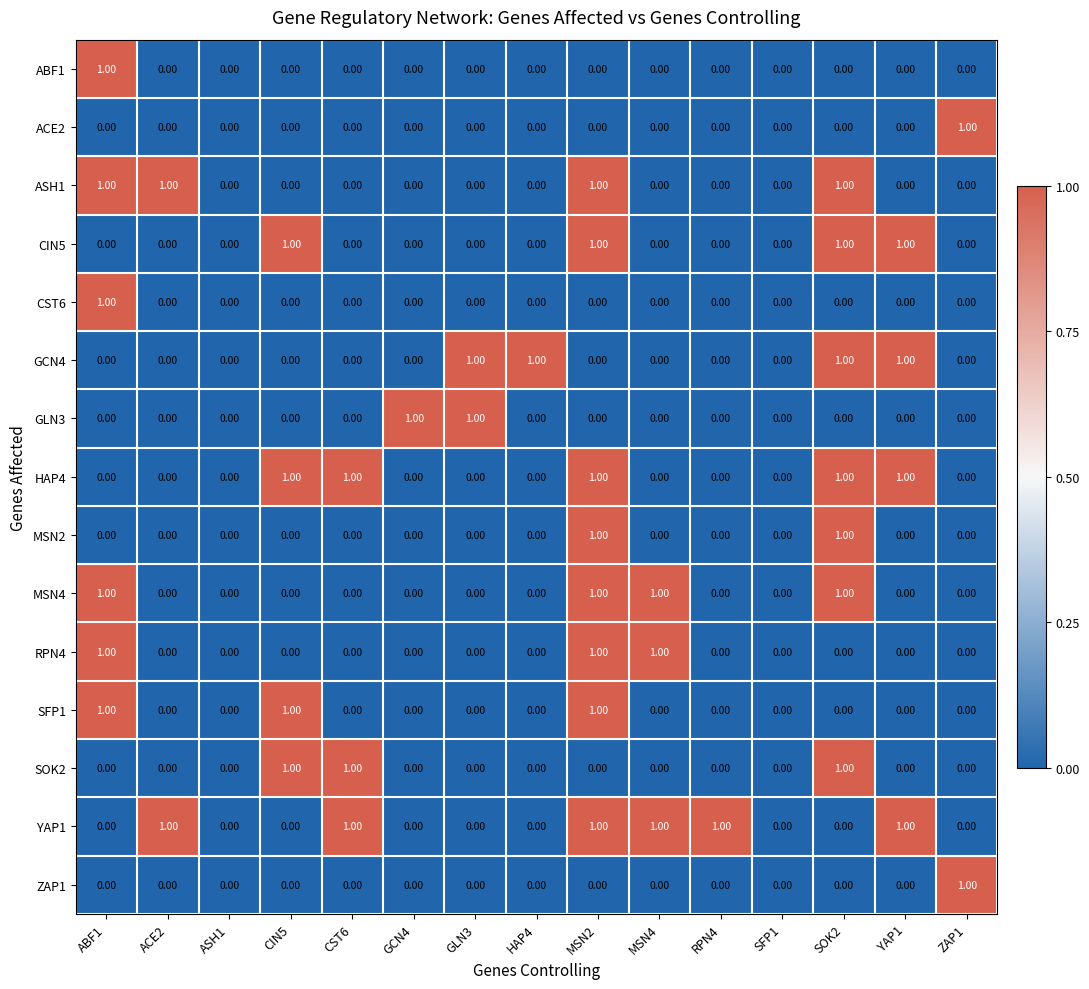

Count the number of data series in this chart.

15